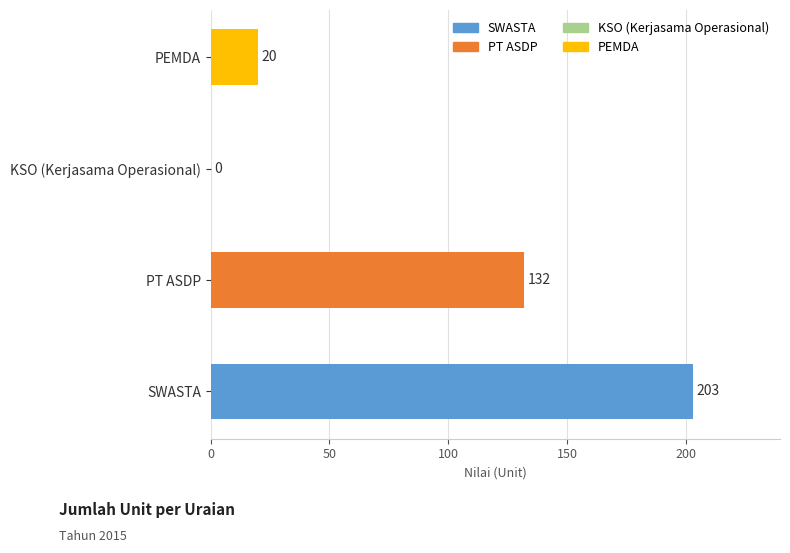

What value does the data have at SWASTA?

203